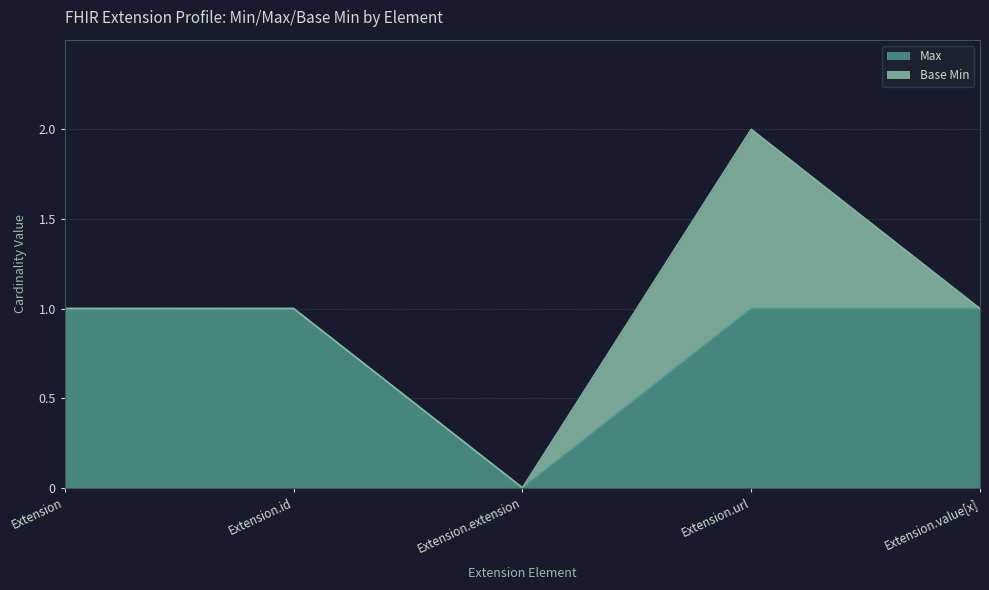

Rank the categories by value from highest to lowest.

Extension, Extension.id, Extension.url, Extension.value[x], Extension.extension